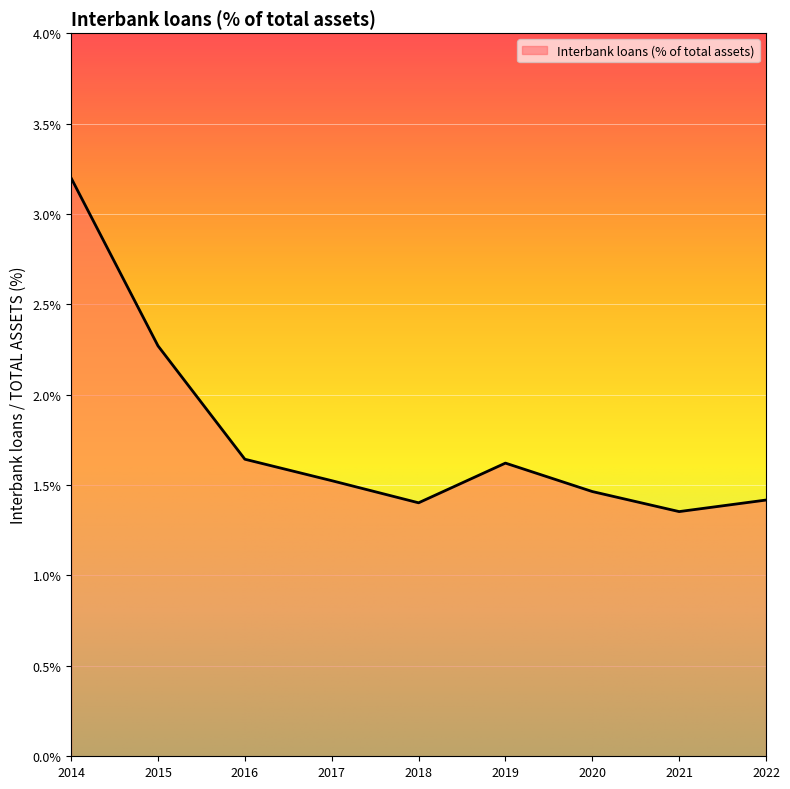

The chart shows a value of 1.5 at 2017. True or false?

True